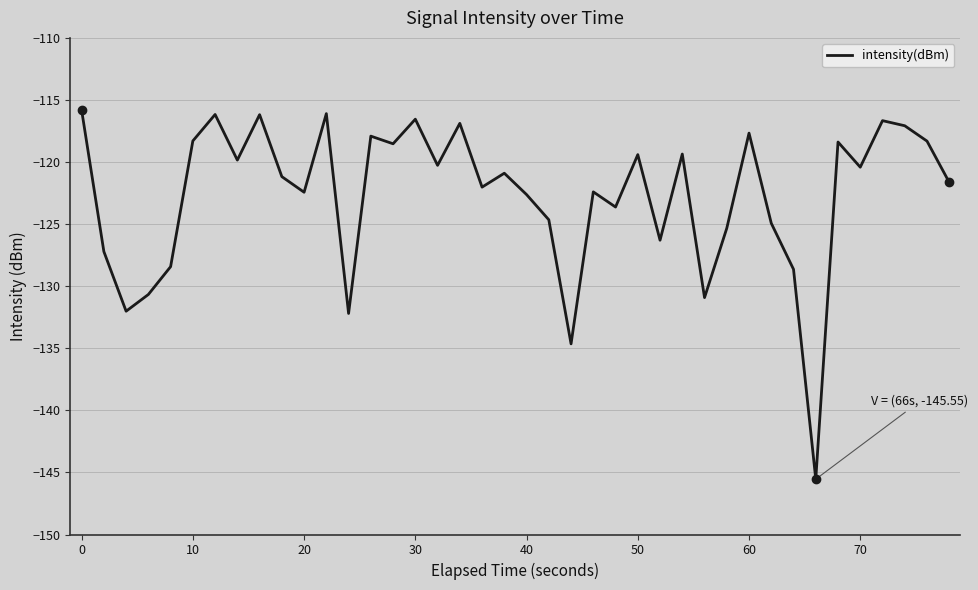

What is the minimum value shown in the chart?

-145.5